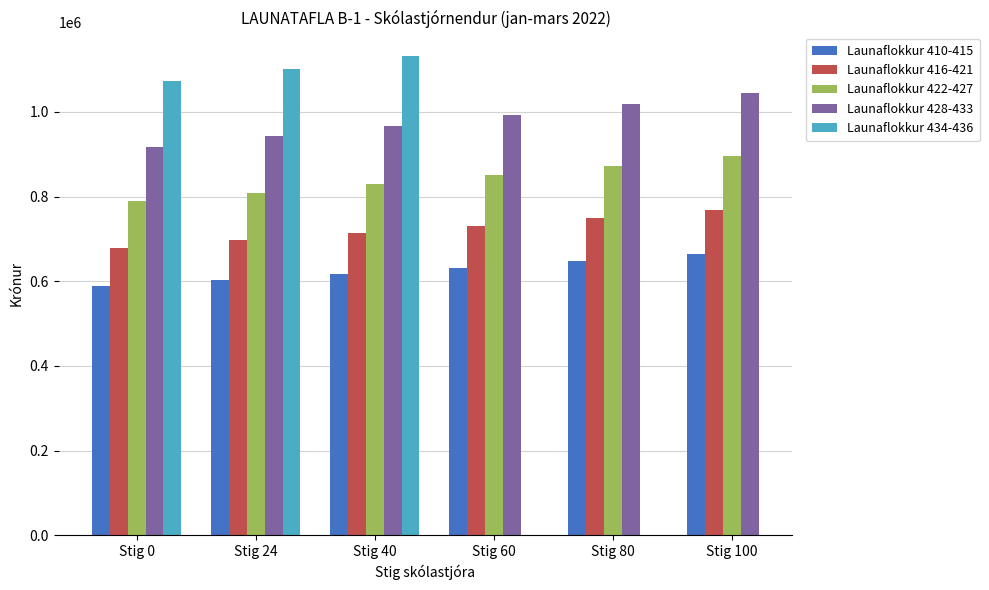

Count the number of data series in this chart.

5